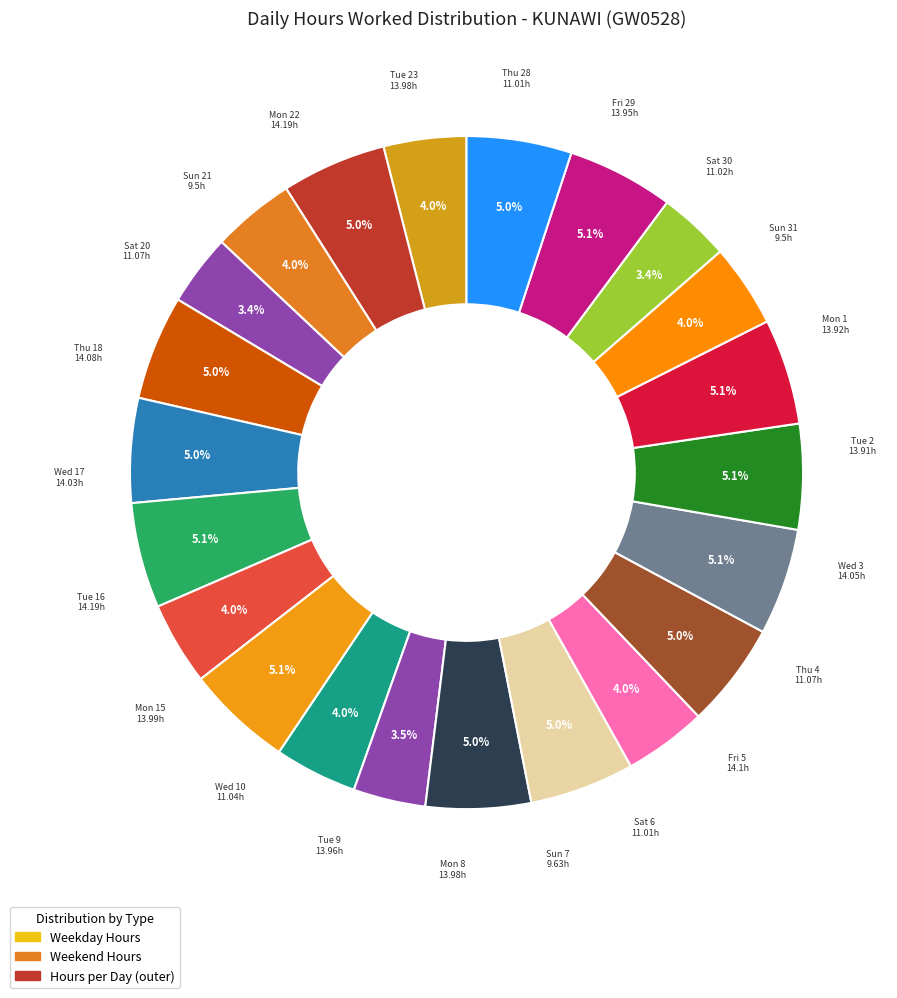

Is there a majority slice in this chart?

No